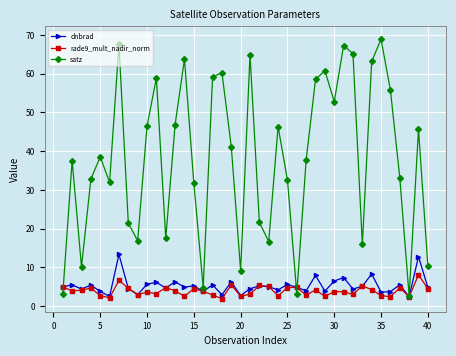

What is the value of the satz point at the 20th from the left?

9.2